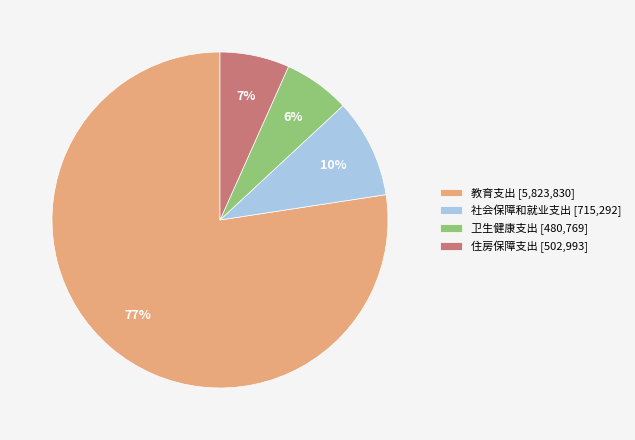

The 住房保障支出 slice represents 7% of the pie. True or false?

True